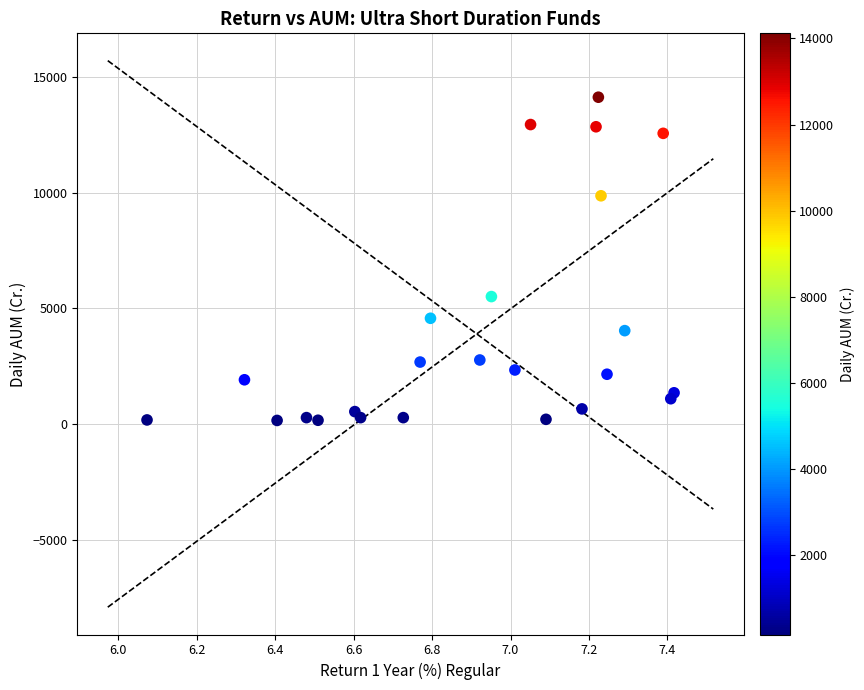

What Y value in the scatter plot is closest to 7133?

5501.7